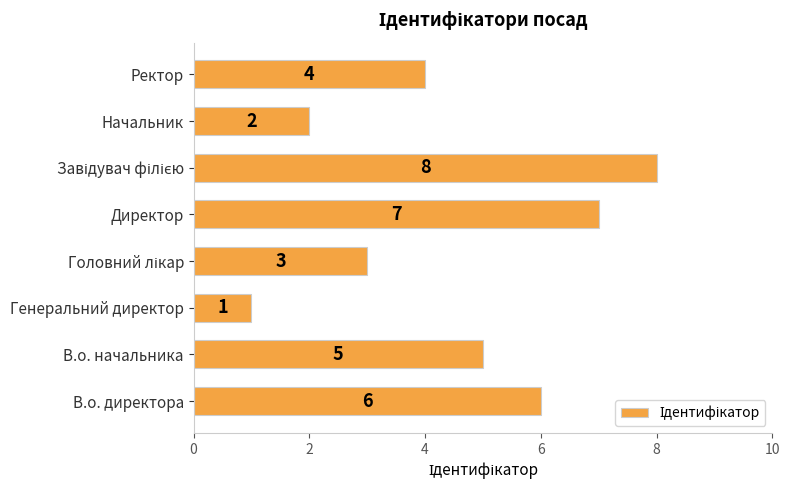

Are the bars grouped side by side (vs. stacked)?

No